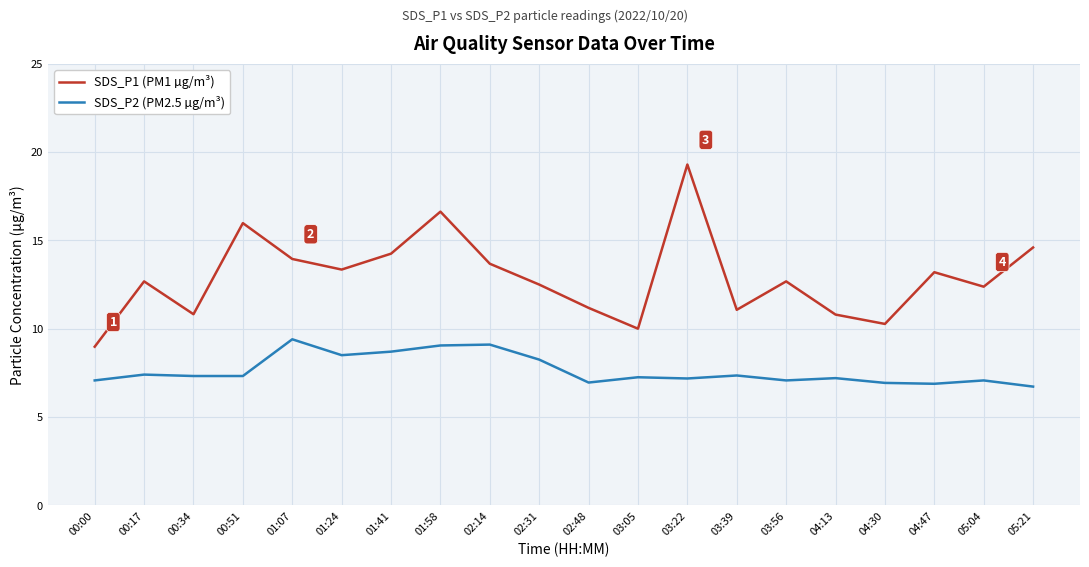

Is the value of SDS_P1 (PM1 µg/m³) at 02:14 greater than the value of SDS_P2 (PM2.5 µg/m³) at 05:04?

Yes